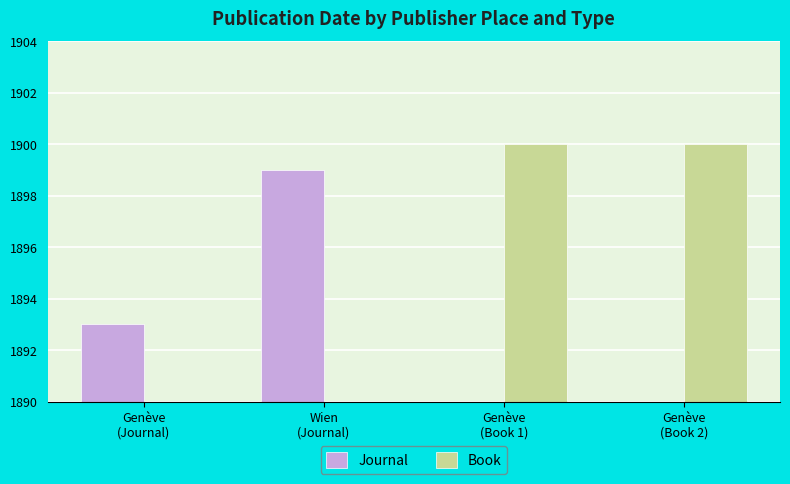

Is the value of Book at Genève
(Book 2) greater than the value of Journal at Wien
(Journal)?

Yes